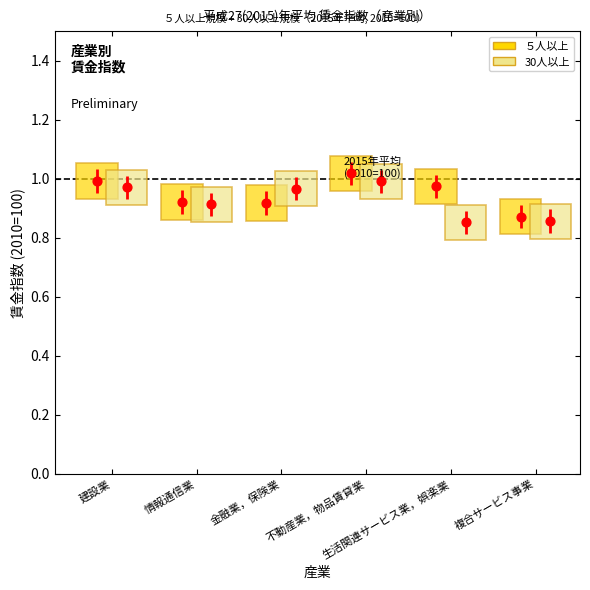

Which series has the largest total across all categories?

５人以上